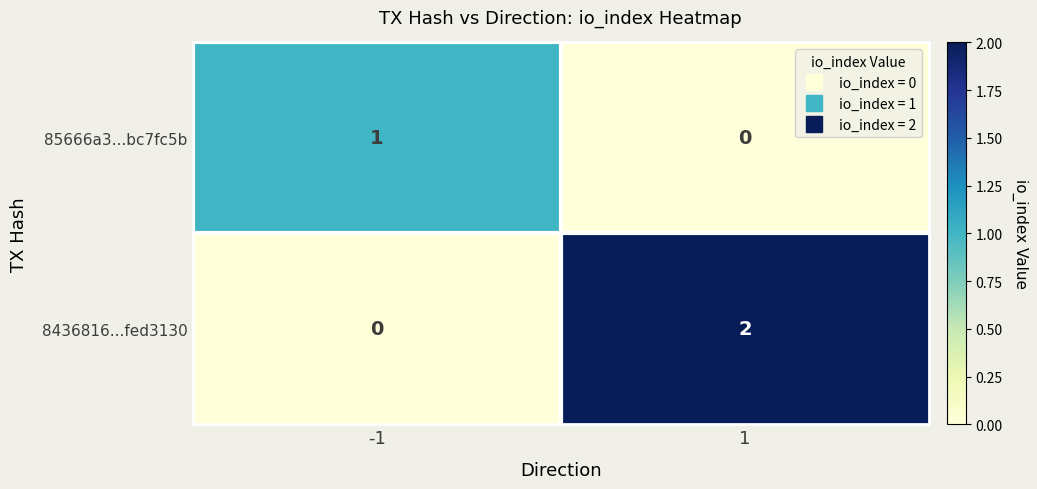

At which category is the sum across all series the highest?

1